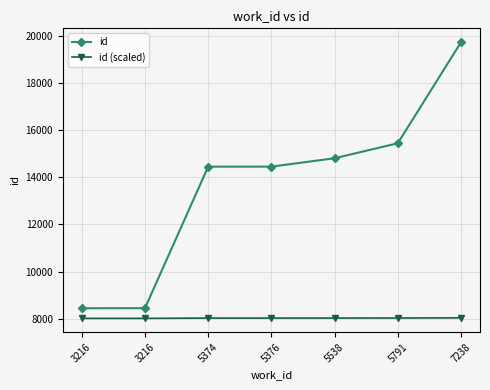

What is the approximate value of id (scaled) at 5791?

8030.9